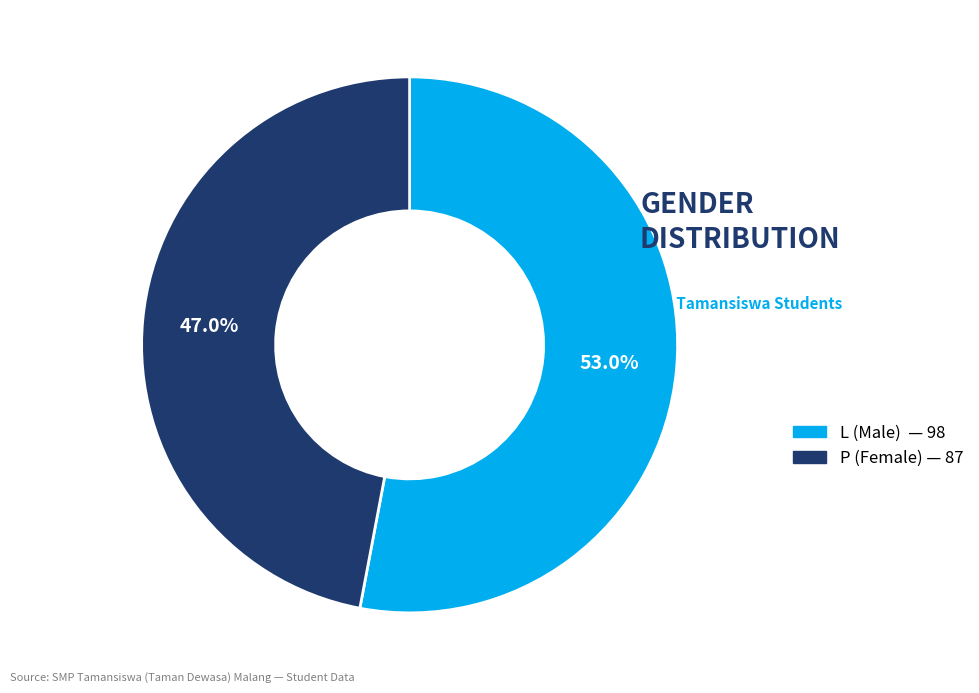

To the nearest percent, what is the combined percentage of L and P?

100%